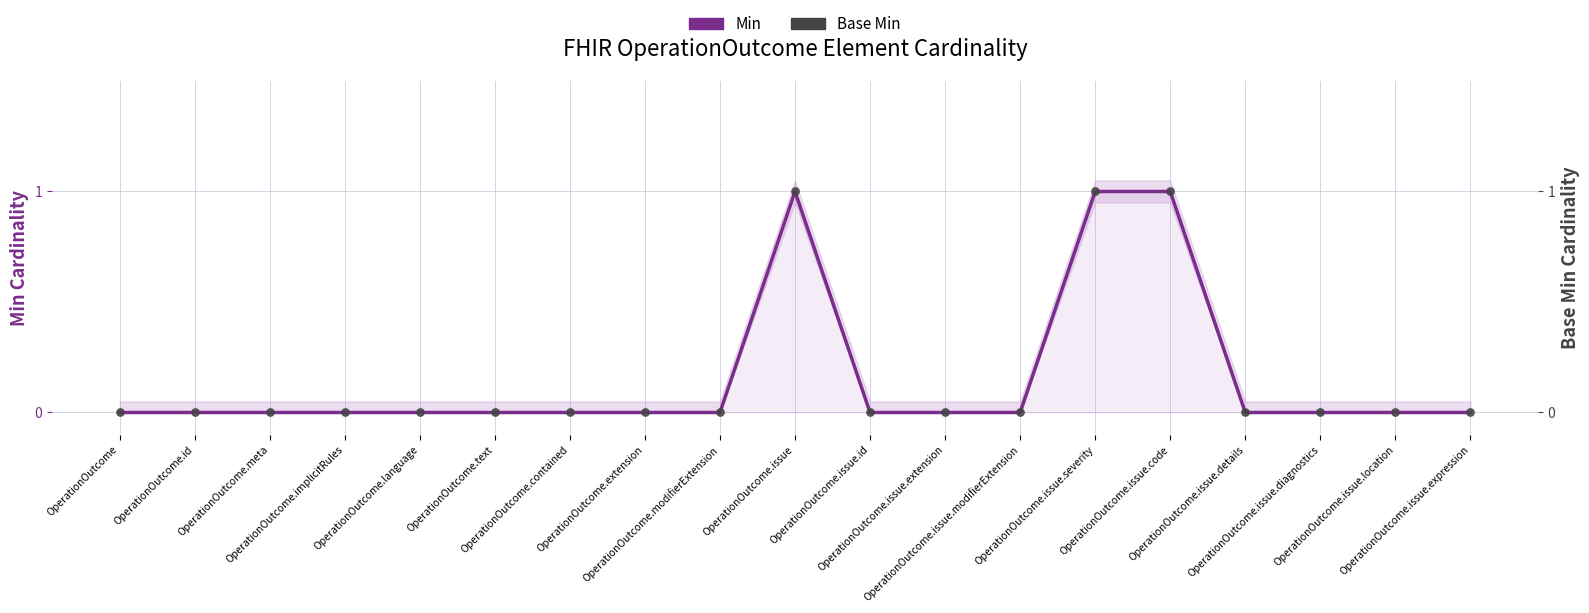

Is the value of Min at OperationOutcome.id greater than the value of Base Min at OperationOutcome.contained?

No